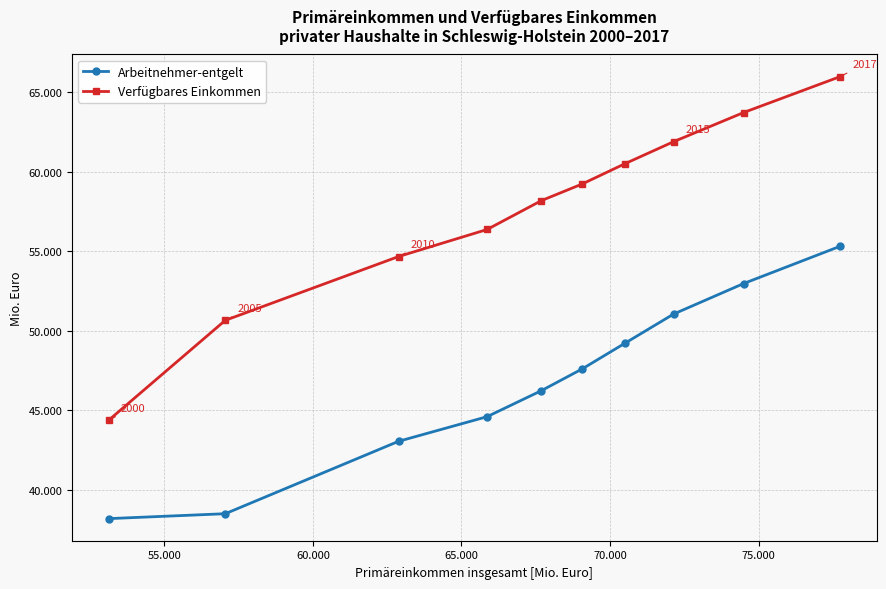

Is this an area chart (filled region under the line)?

No